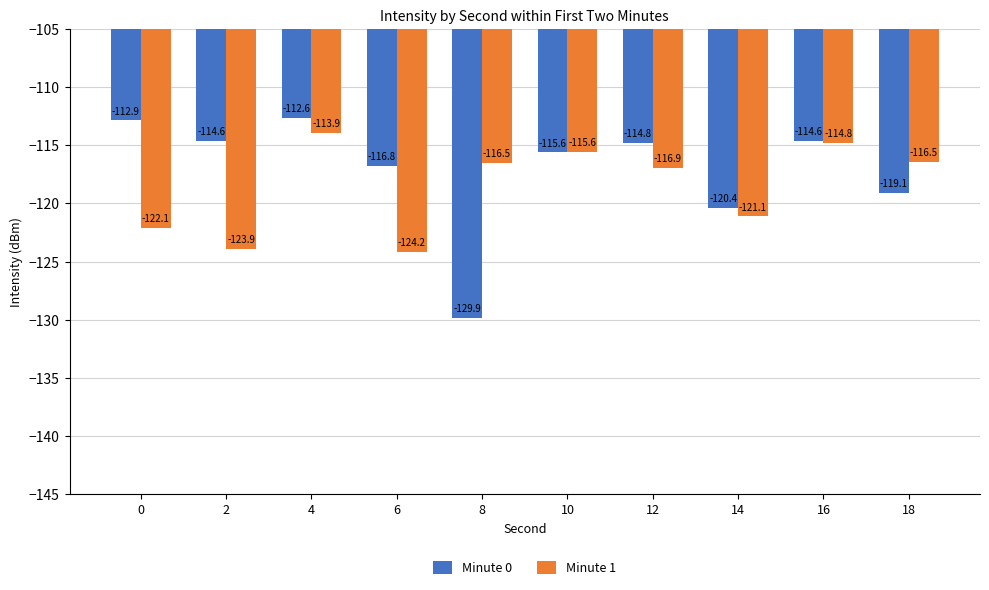

Is the value of Minute 1 at 14 greater than the value of Minute 0 at 12?

No